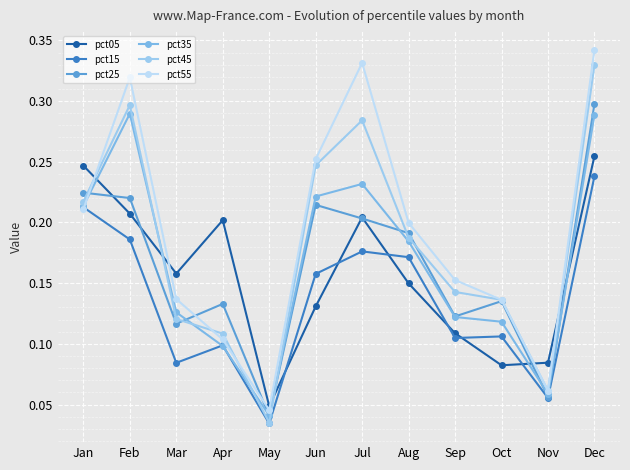

How many categories are shown in the chart?

12